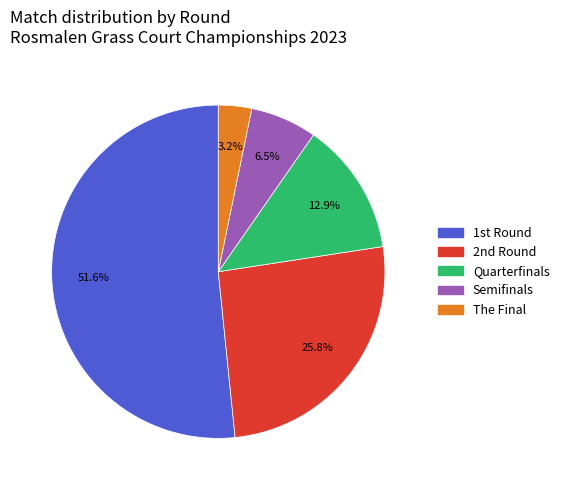

What is the smallest slice in the pie chart?

The Final